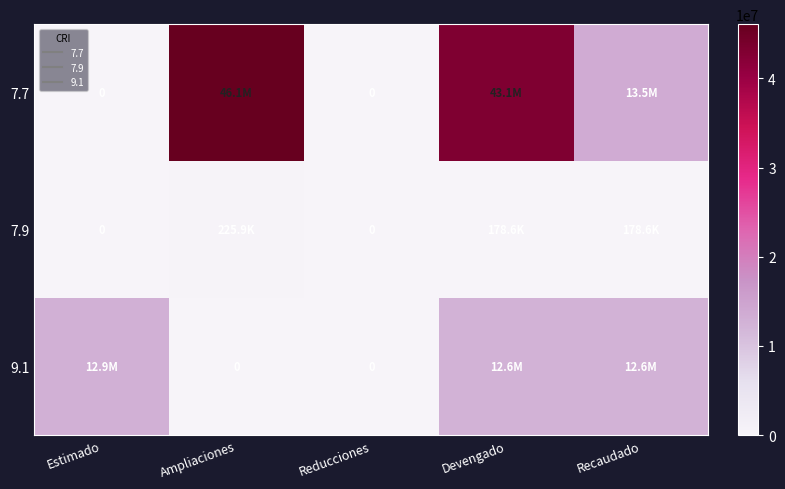

Between Recaudado and Estimado, which is larger?

Recaudado